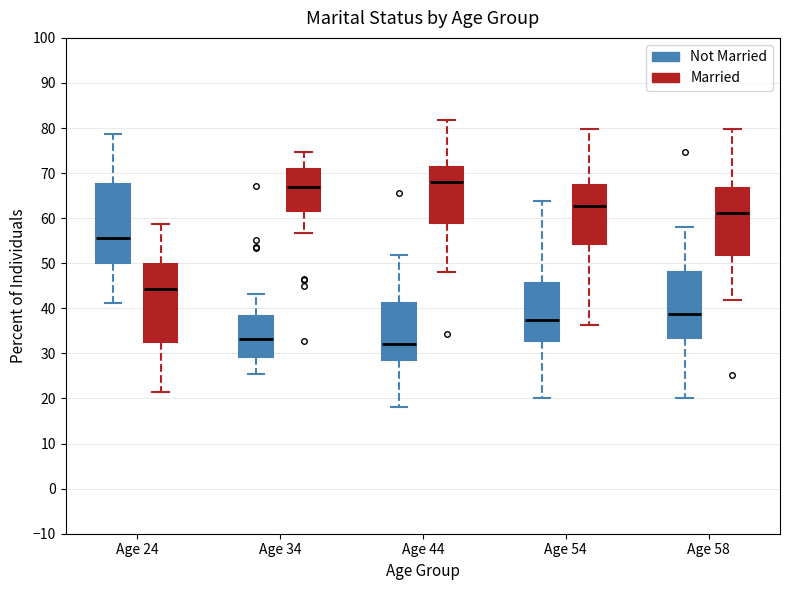

Reading left to right, read every box against the y-axis: the position of its median line, the range the box covers, and the ends of its whiskers. The values are not printed on the chart, so give them approximately, as read against the axis.

Age 24 (Not Married): median 56, box 50 to 68, whiskers 41 to 79
Age 24 (Married): median 44, box 32 to 50, whiskers 21 to 59
Age 34 (Not Married): median 33, box 29 to 38, whiskers 25 to 43
Age 34 (Married): median 67, box 62 to 71, whiskers 57 to 75
Age 44 (Not Married): median 32, box 29 to 41, whiskers 18 to 52
Age 44 (Married): median 68, box 59 to 71, whiskers 48 to 82
Age 54 (Not Married): median 37, box 33 to 46, whiskers 20 to 64
Age 54 (Married): median 63, box 54 to 67, whiskers 36 to 80
Age 58 (Not Married): median 39, box 33 to 48, whiskers 20 to 58
Age 58 (Married): median 61, box 52 to 67, whiskers 42 to 80